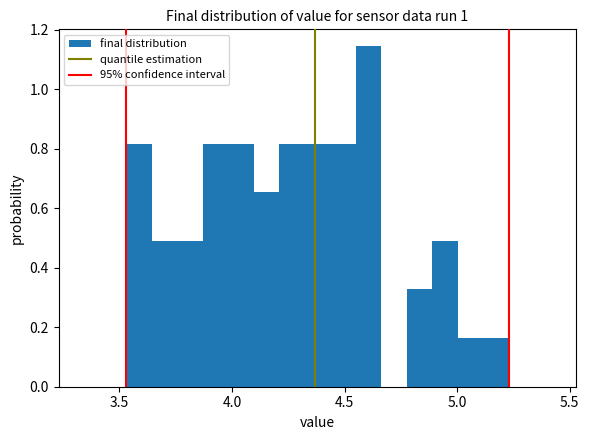

Around what value on the x-axis is the tallest bar? Give the approximate position of its centre, as read against the axis.

4.60